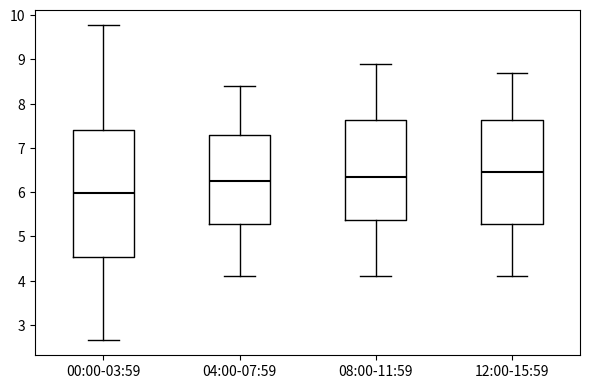

Where does the upper whisker of the box for 08:00-11:59 end on the y-axis? The values are not printed on the chart, so give them approximately, as read against the axis.

8.9